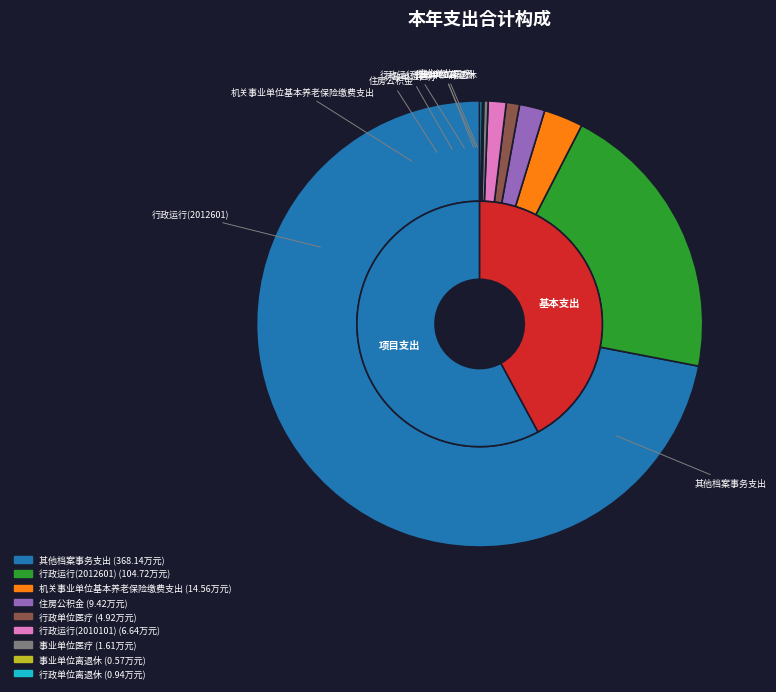

Is the sum of 住房公积金 and 事业单位医疗 greater than half?

No